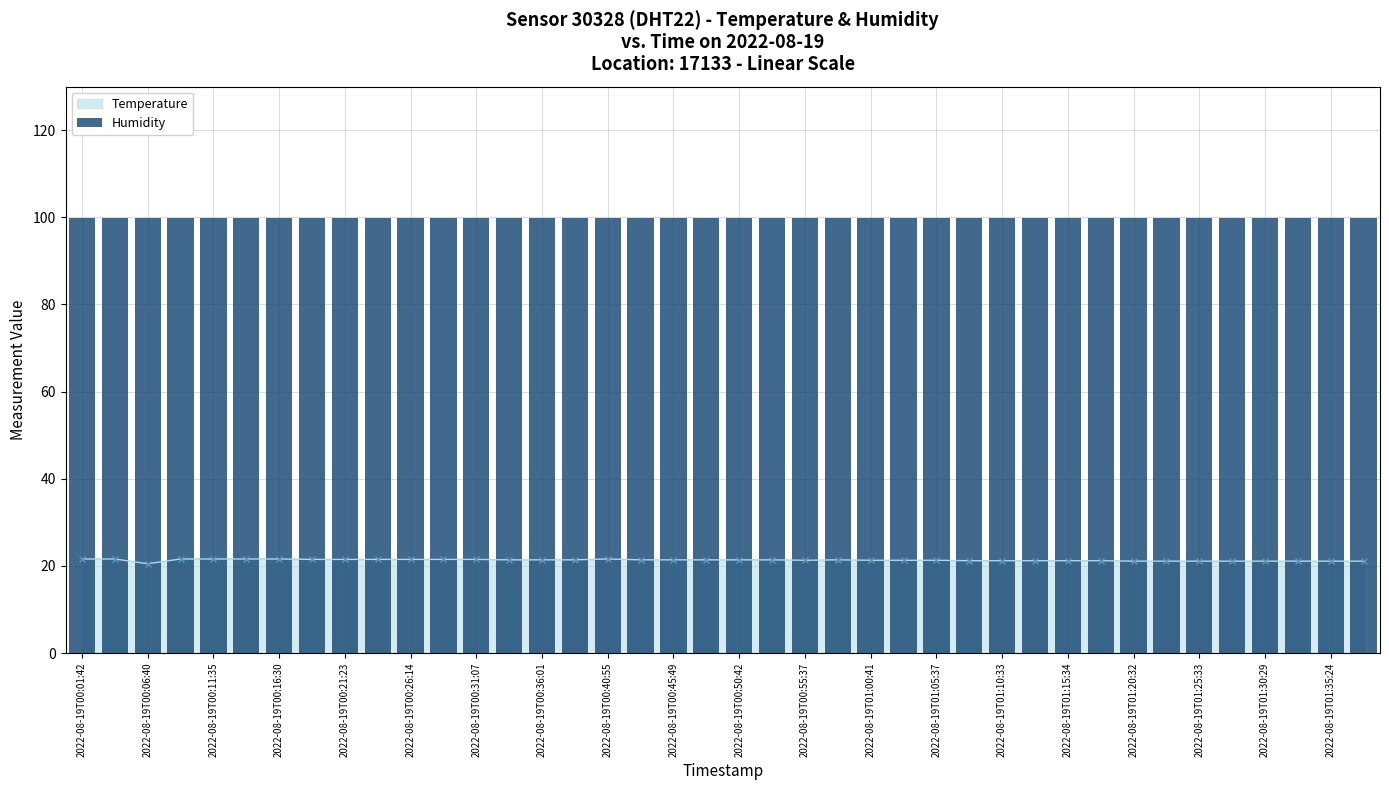

Between 2022-08-19T00:38:28 and 2022-08-19T01:25:33, which is larger?

2022-08-19T00:38:28